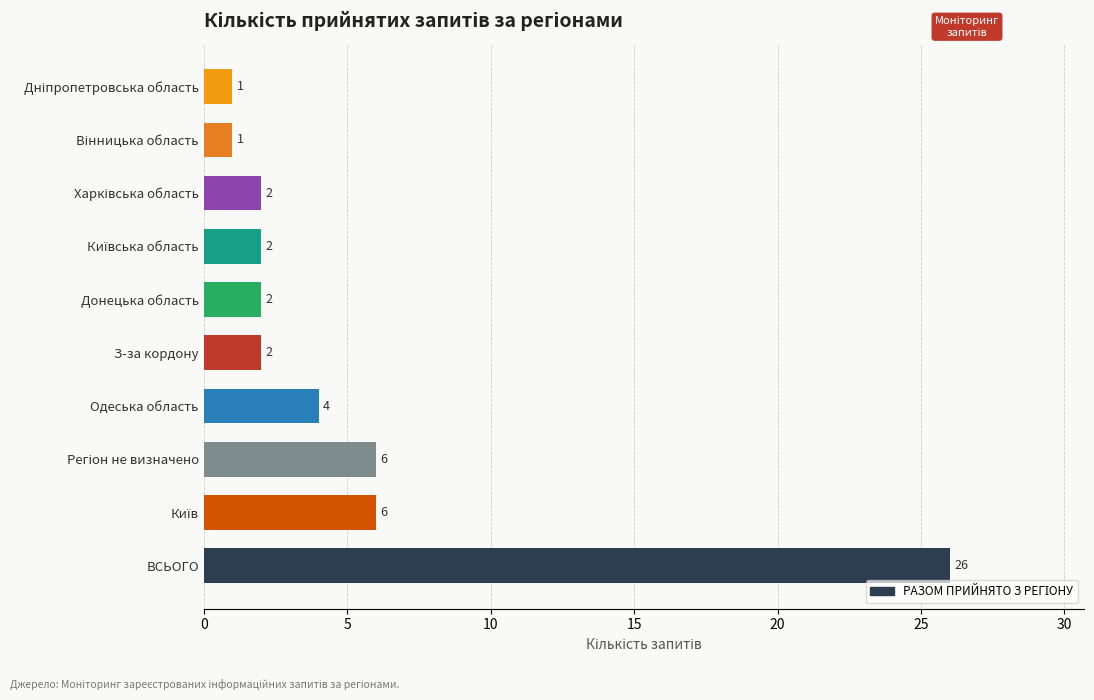

Are the bars horizontal?

Yes